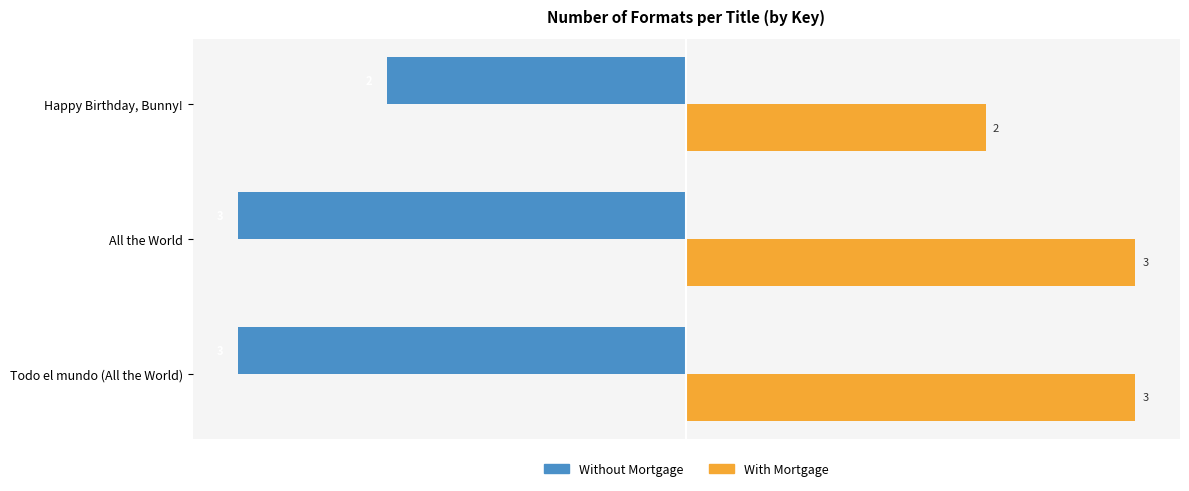

Count the With Mortgage values in the range 2 to 3.

3